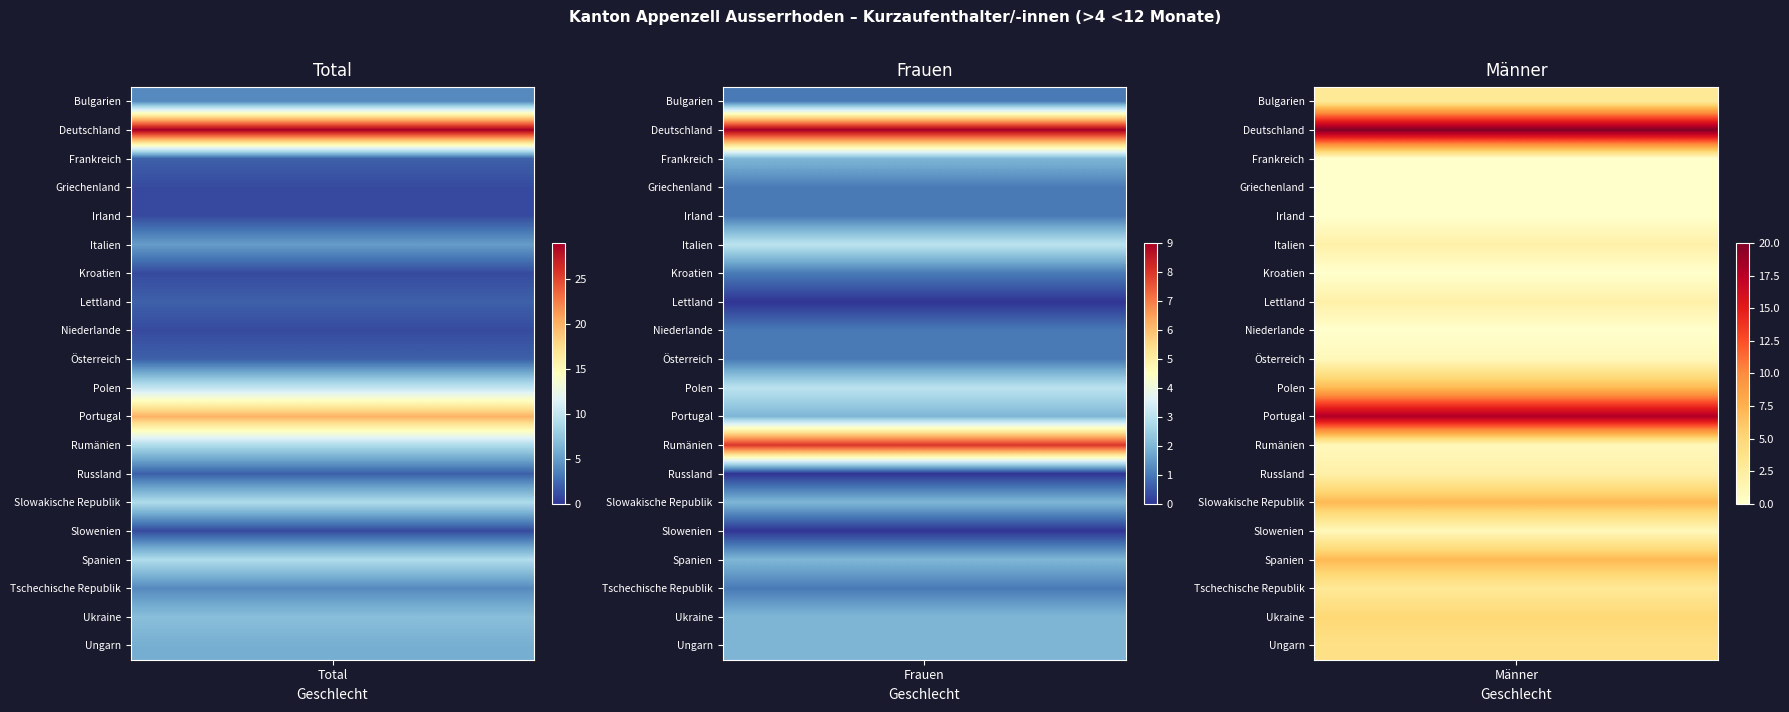

How many data points does each series have?

3